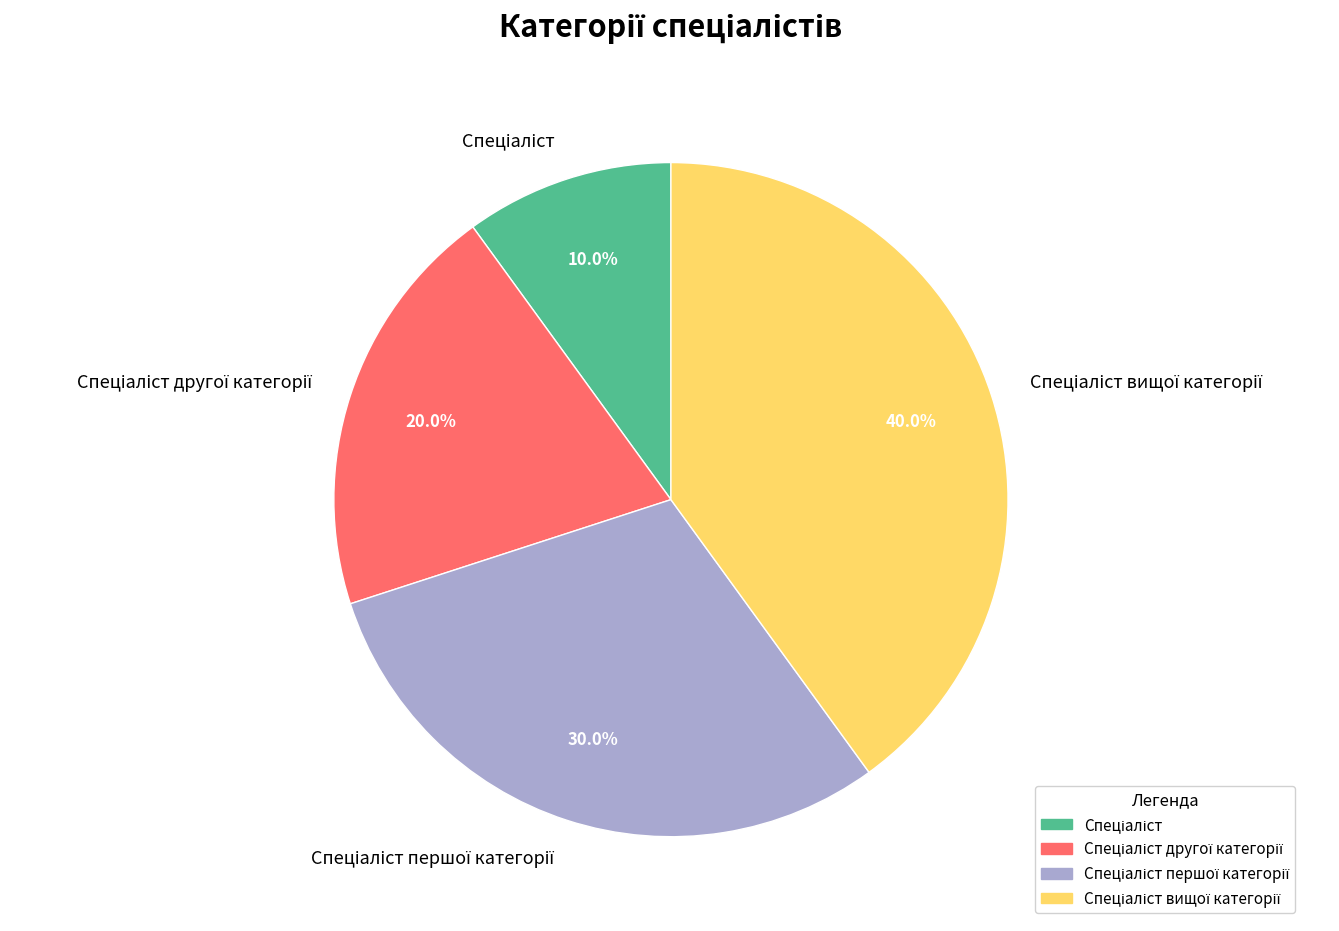

Does any single category account for the majority?

No